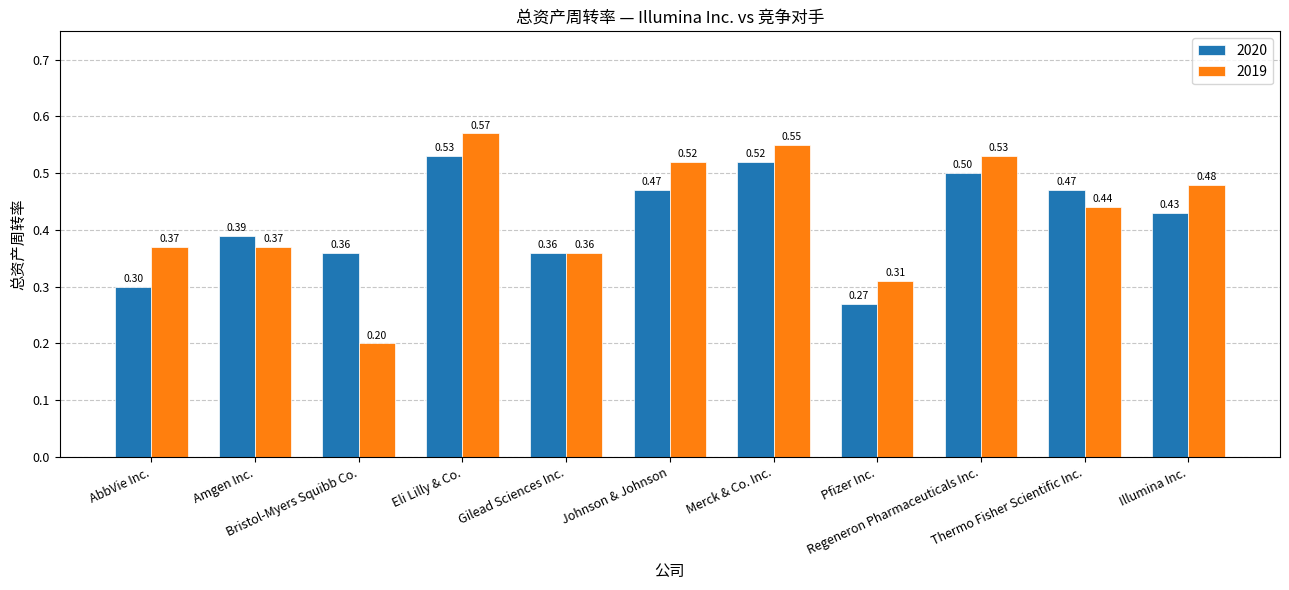

At how many categories does at least one series exceed 0?

11